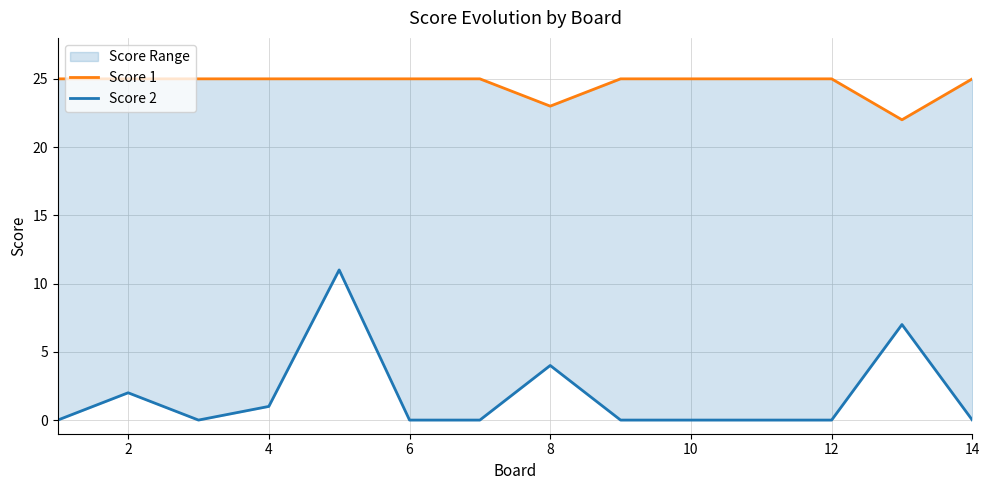

The value of Score 2 at 12 is 3. True or false?

False